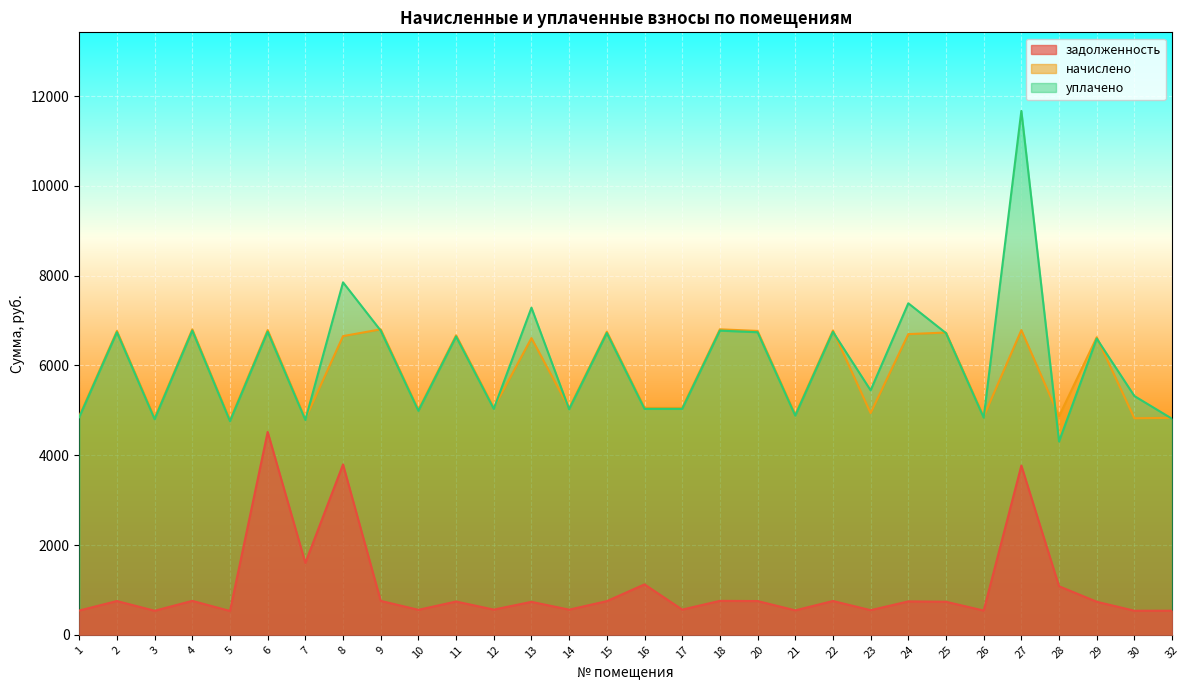

Reading left to right, extract all data points from this chart.

задолженность: 1=540.9	2=752.1	3=535.9	4=756.0	5=531.0	6=4518.6	7=1601.9	8=3795.4	9=756.0	10=556.7	11=741.2	12=561.6	13=734.3	14=560.6	15=750.1	16=1123.2	17=561.6	18=756.0	20=752.1	21=544.8	22=753.1	23=548.8	24=744.2	25=736.3	26=539.9	27=3770.3	28=1081.8	29=736.3	30=535.9	32=536.9
начислено: 1=4867.9	2=6768.8	3=4823.5	4=6804.4	5=4779.1	6=6786.6	7=4805.7	8=6653.3	9=6804.4	10=5010.0	11=6671.2	12=5054.4	13=6609.0	14=5045.6	15=6751.1	16=5054.4	17=5054.4	18=6804.4	20=6768.8	21=4903.4	22=6777.7	23=4938.9	24=6697.8	25=6733.4	26=4859.0	27=6786.6	28=4867.9	29=6626.7	30=4823.5	32=4832.4
уплачено: 1=4847.1	2=6739.9	3=4802.8	4=6775.2	5=4758.6	6=6751.0	7=4785.2	8=7851.0	9=6775.2	10=4988.6	11=6642.6	12=5032.8	13=7286.8	14=5024.0	15=6722.2	16=5032.8	17=5032.8	18=6775.2	20=6739.9	21=4882.4	22=6748.7	23=5445.4	24=7384.7	25=6720.0	26=4838.2	27=11669.1	28=4306.2	29=6598.4	30=5318.1	32=4811.7